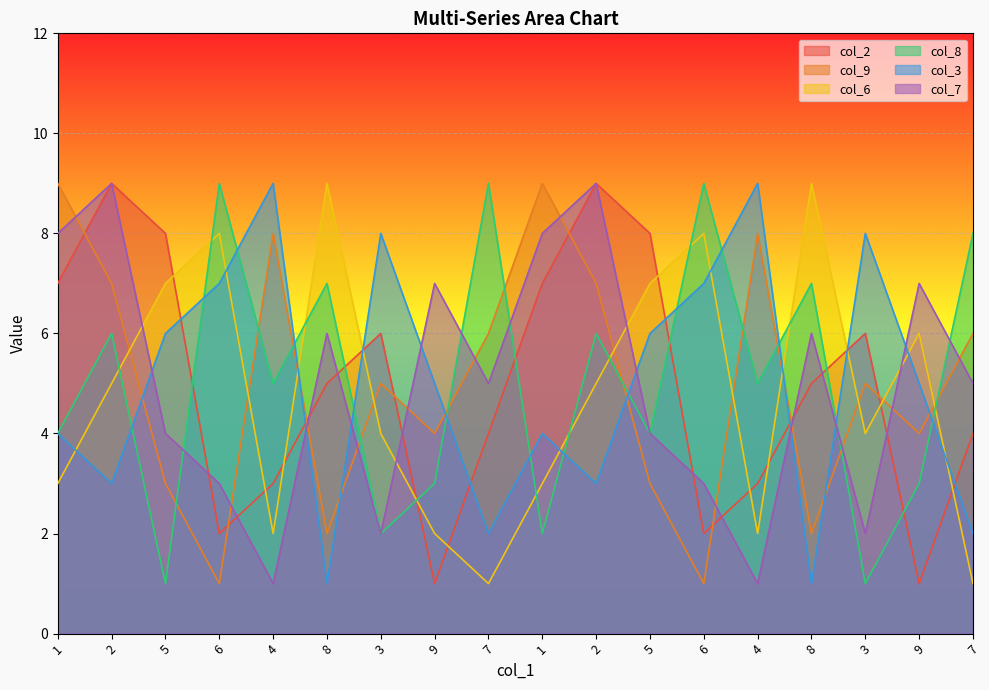

Reading right to left, list all the values displayed in this chart.

col_2: 7=4	9=1	3=6	8=5	4=3	6=2	5=8	2=9	1=7	7=4	9=1	3=6	8=5	4=3	6=2	5=8	2=9	1=7
col_9: 7=6	9=4	3=5	8=2	4=8	6=1	5=3	2=7	1=9	7=6	9=4	3=5	8=2	4=8	6=1	5=3	2=7	1=9
col_6: 7=1	9=6	3=4	8=9	4=2	6=8	5=7	2=5	1=3	7=1	9=2	3=4	8=9	4=2	6=8	5=7	2=5	1=3
col_8: 7=8	9=3	3=1	8=7	4=5	6=9	5=4	2=6	1=2	7=9	9=3	3=2	8=7	4=5	6=9	5=1	2=6	1=4
col_3: 7=2	9=5	3=8	8=1	4=9	6=7	5=6	2=3	1=4	7=2	9=5	3=8	8=1	4=9	6=7	5=6	2=3	1=4
col_7: 7=5	9=7	3=2	8=6	4=1	6=3	5=4	2=9	1=8	7=5	9=7	3=2	8=6	4=1	6=3	5=4	2=9	1=8